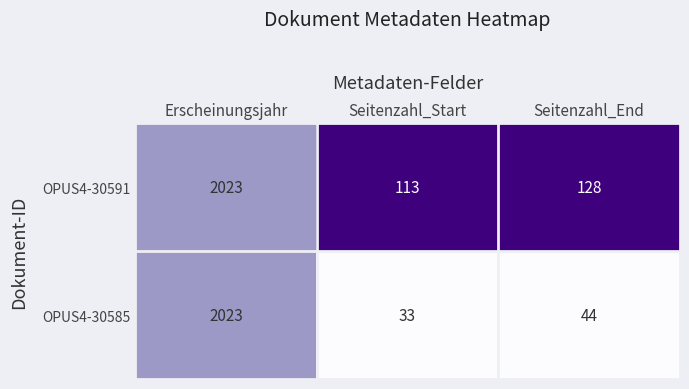

Which category has the highest value across all series?

Erscheinungsjahr